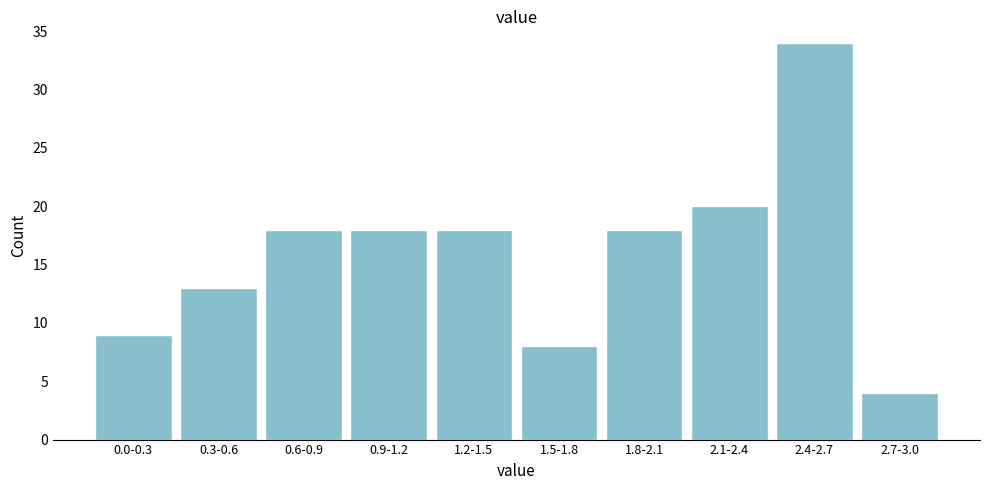

Reading left to right, list all the values displayed in this chart.

0.0-0.3=9	0.3-0.6=13	0.6-0.9=18	0.9-1.2=18	1.2-1.5=18	1.5-1.8=8	1.8-2.1=18	2.1-2.4=20	2.4-2.7=34	2.7-3.0=4